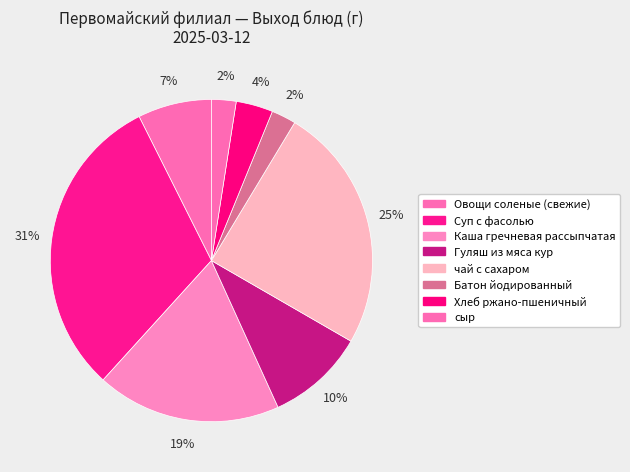

To the nearest percent, what percentage of the pie is сыр?

2%